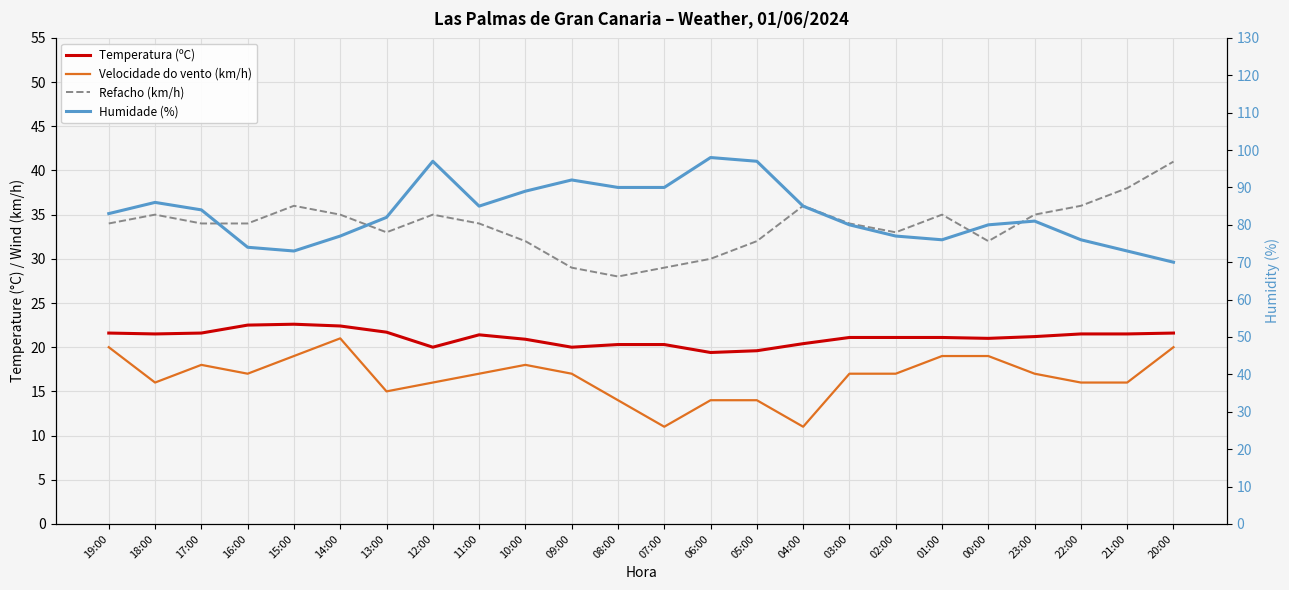

List the series in order of their peak value, lowest first.

Velocidade do vento (km/h), Temperatura (ºC), Refacho (km/h), Humidade (%)